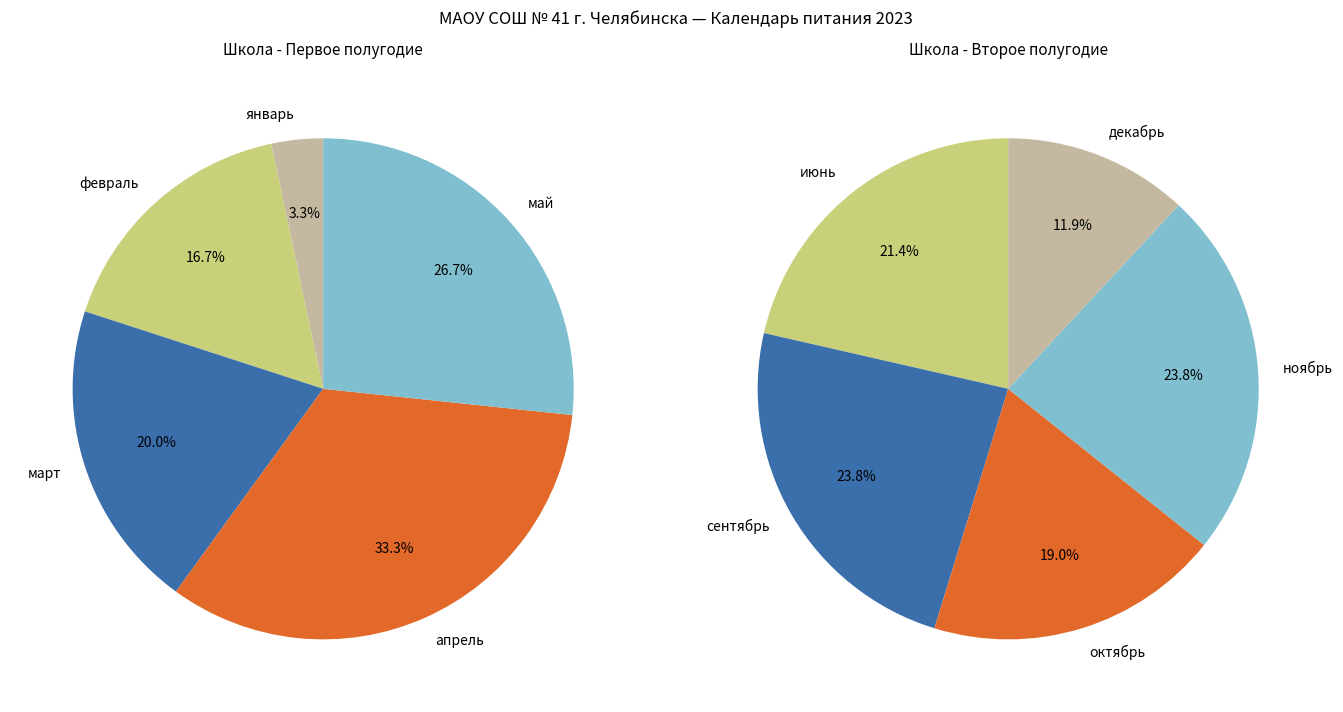

Is there any slice that represents more than half of the pie?

No